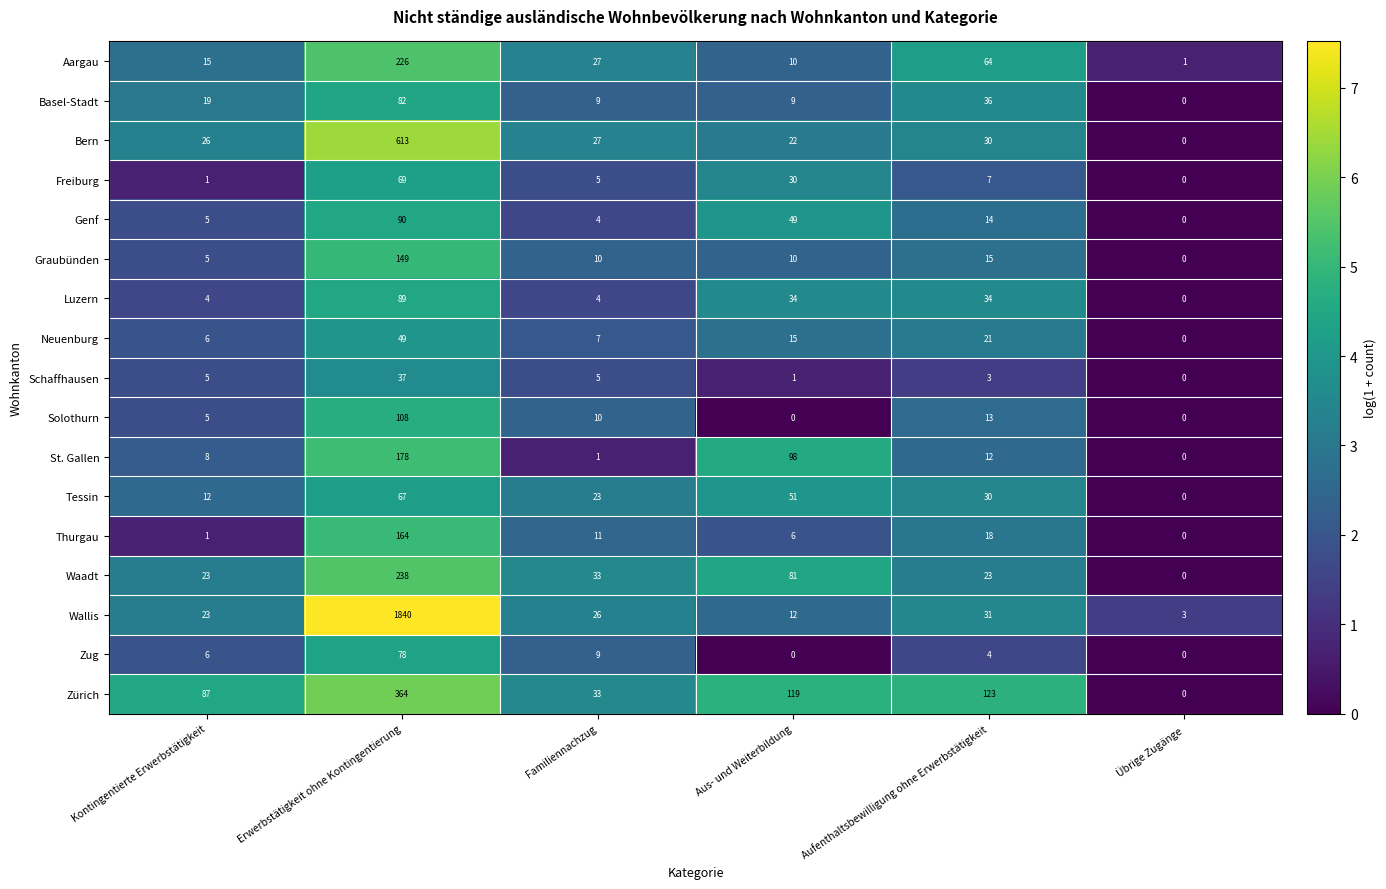

Is it true that Aargau equals 67 at Erwerbstätigkeit ohne Kontingentierung?

False